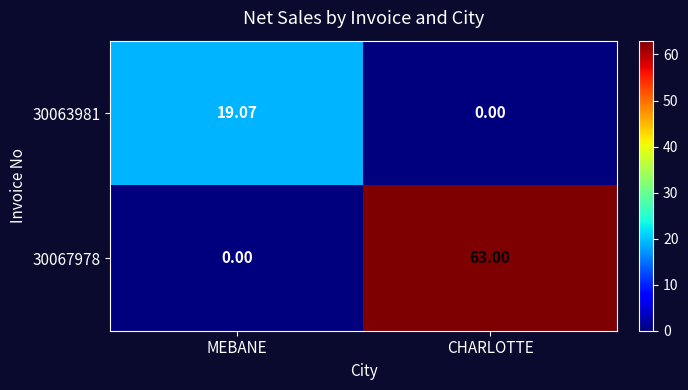

Which series changed the most between MEBANE and CHARLOTTE?

30067978